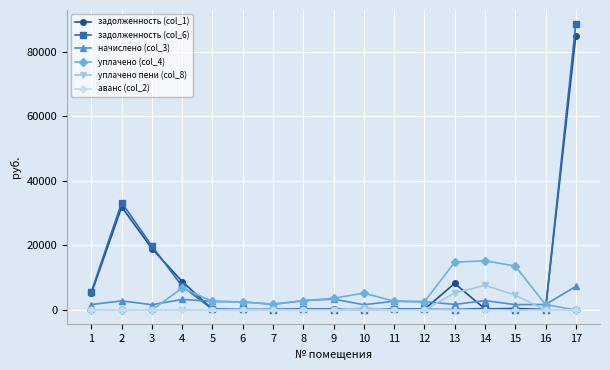

What is the value of the задолженность (col_6) point at the 3rd from the left?

19780.8